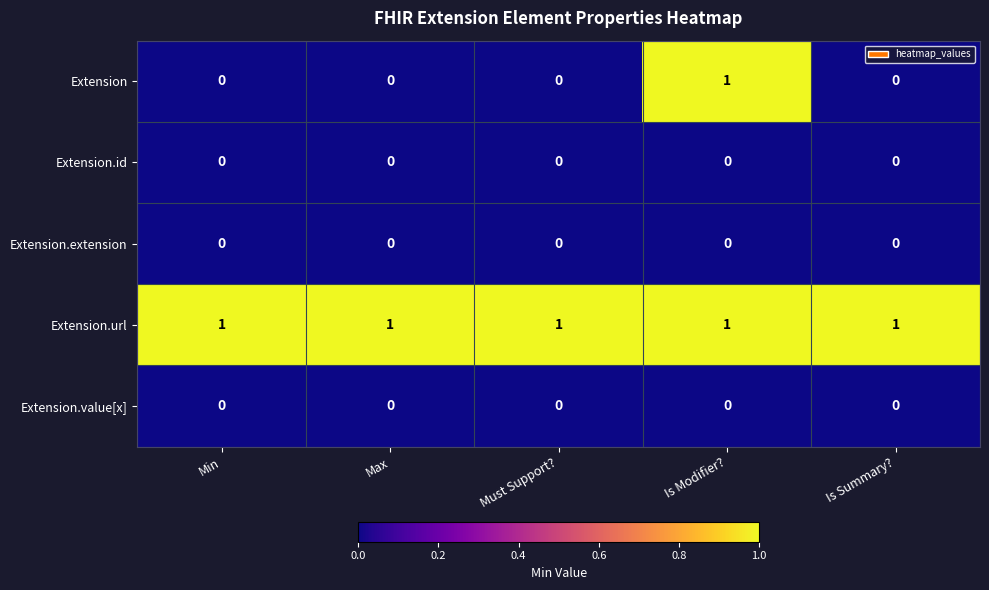

Is it true that Extension.value[x] equals 0 at Is Modifier??

True